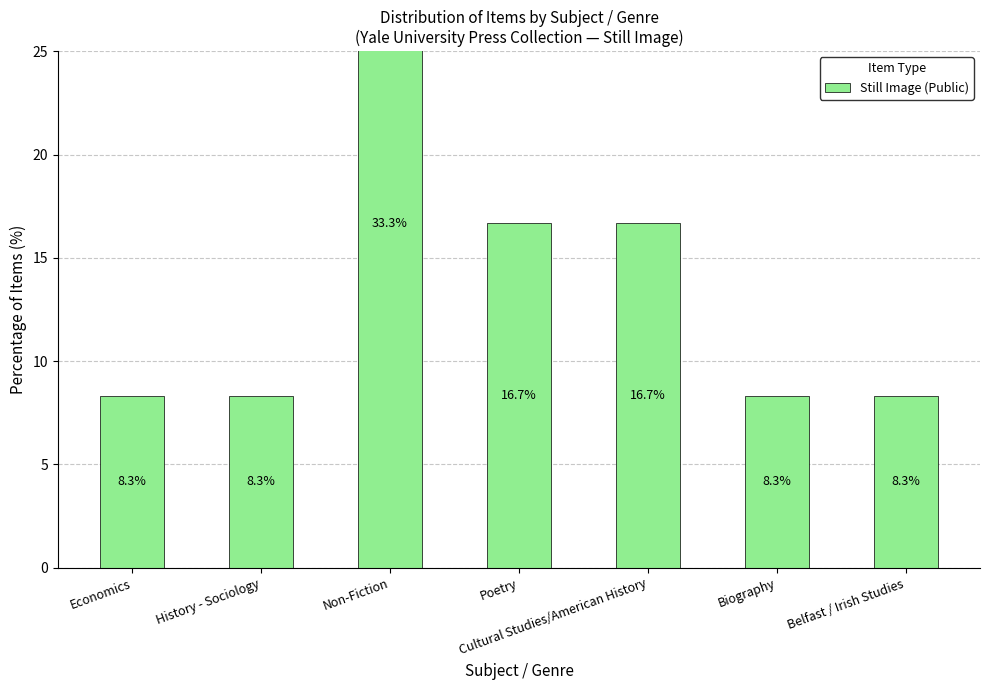

What position from the right is Non-Fiction?

5